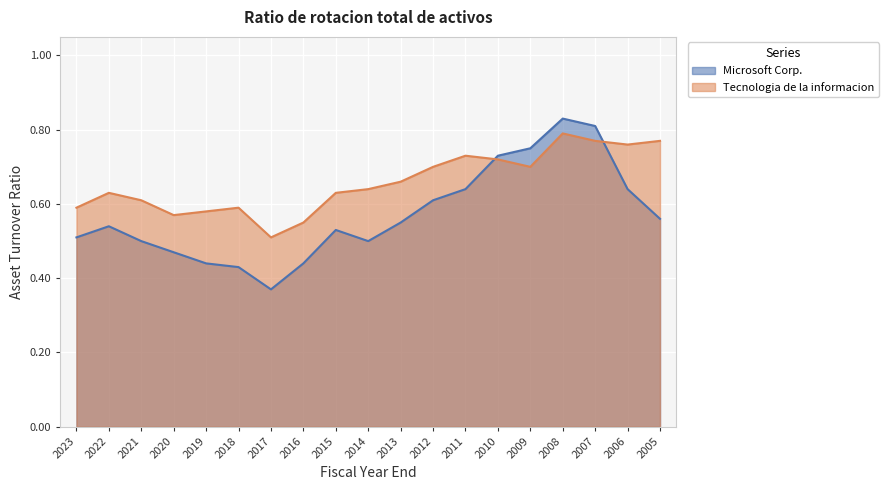

Which series has the largest total across all categories?

Tecnologia de la informacion